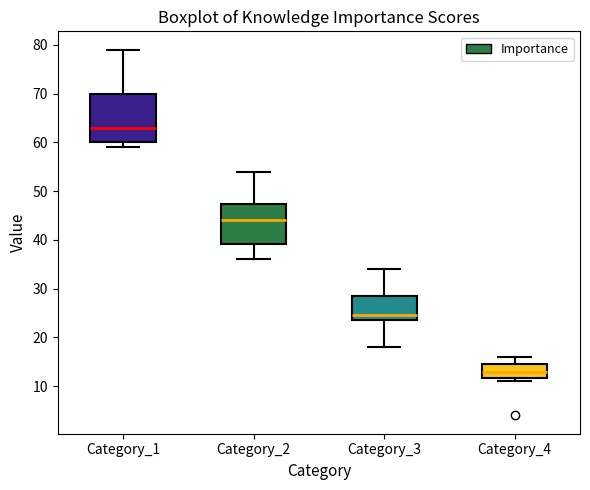

Which box has the lowest median line?

Category_4